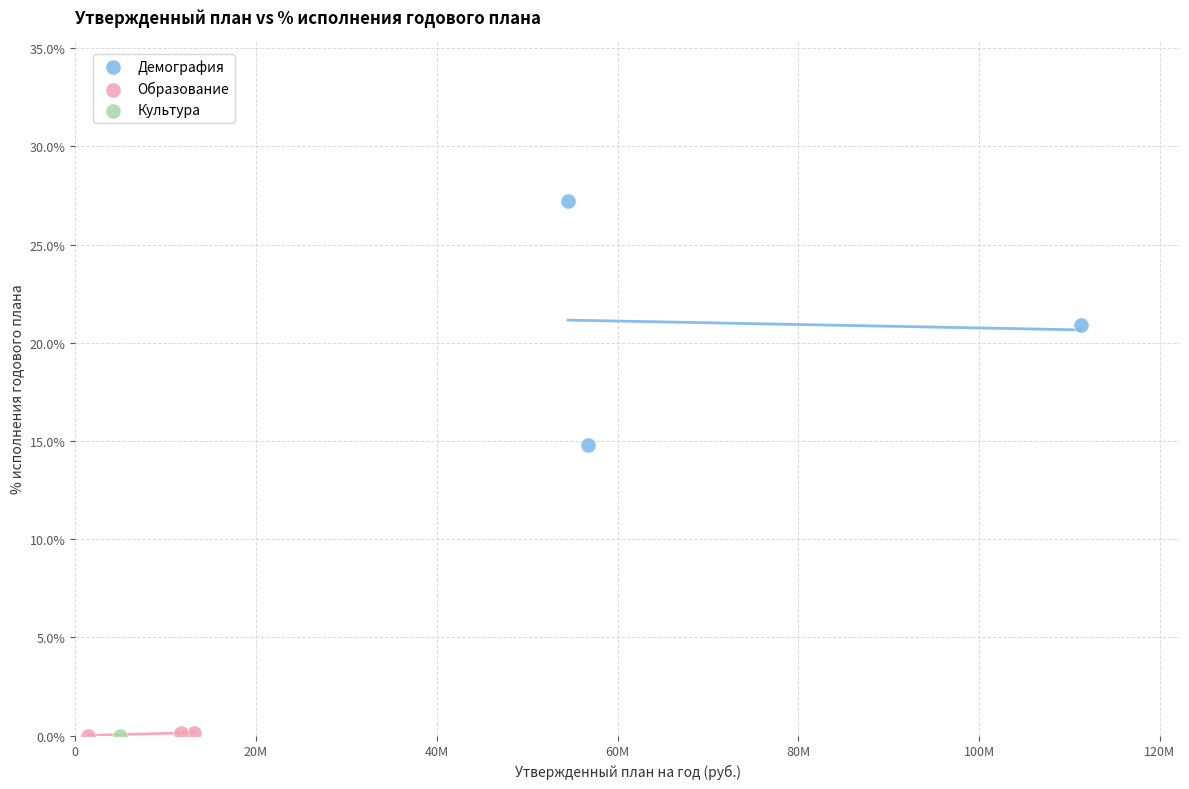

What are all the series names shown in the legend?

Демография, Образование, Культура